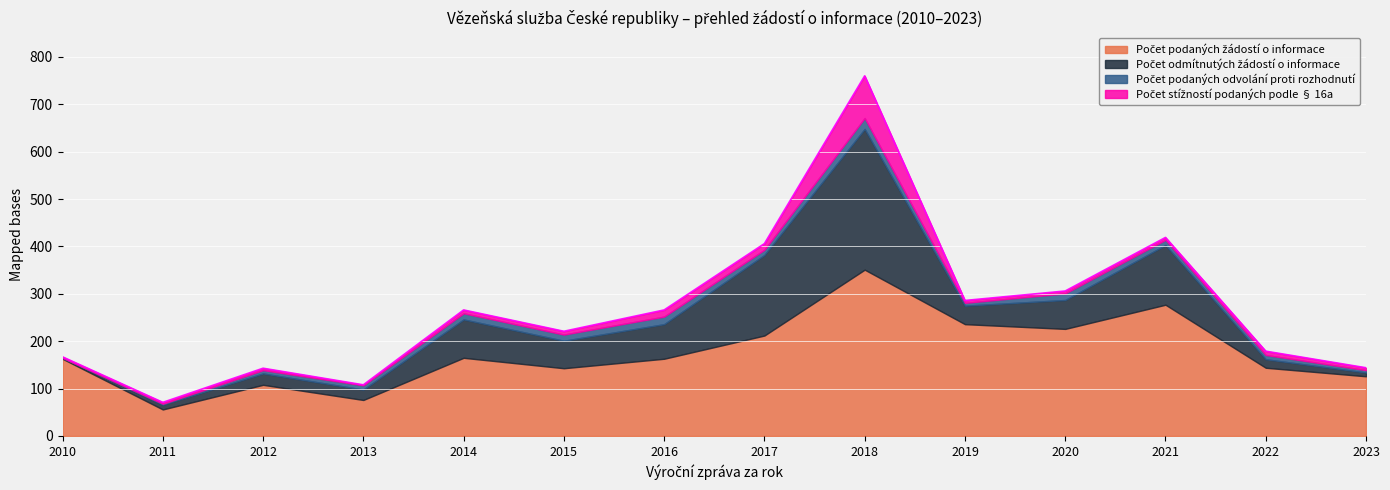

True or false: Počet podaných žádostí o informace and Počet stížností podaných podle § 16a cross at least once.

False